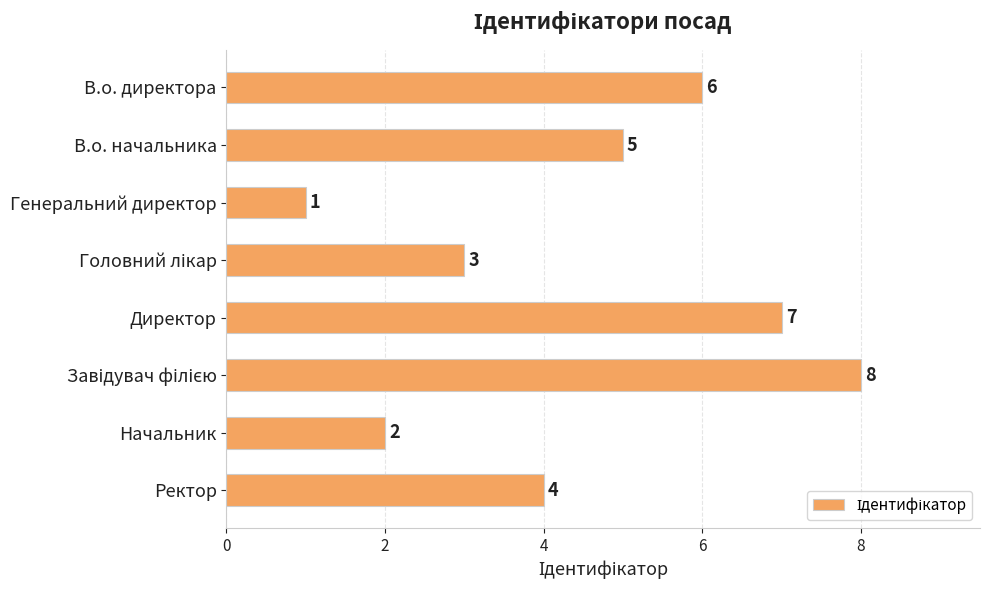

At which label is the value closest to 4?

Ректор